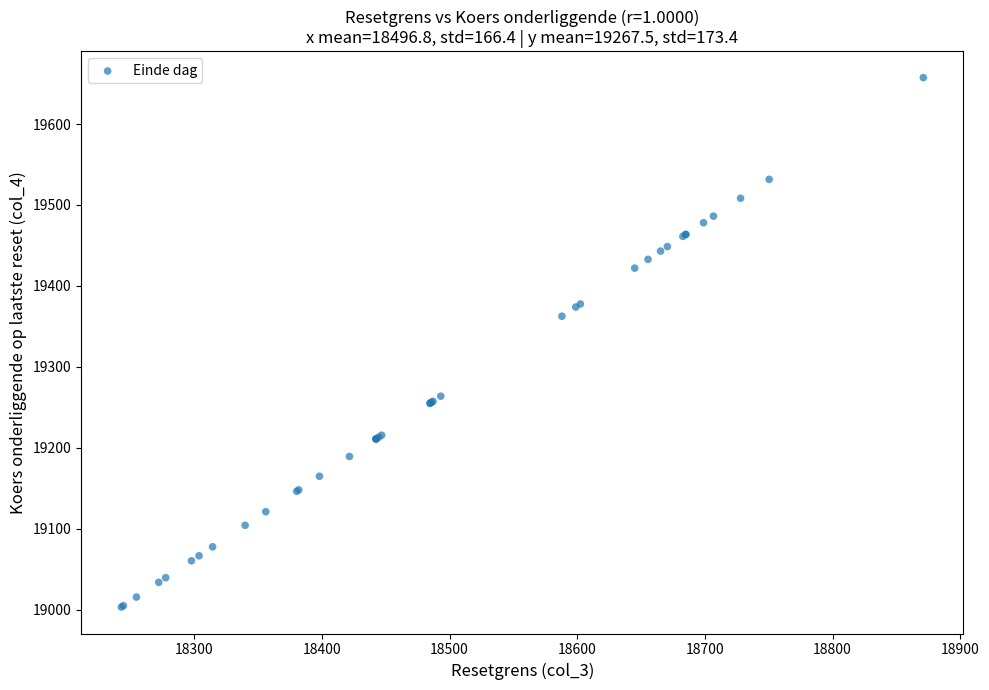

What Y value in the scatter plot is closest to 19330?

19362.5